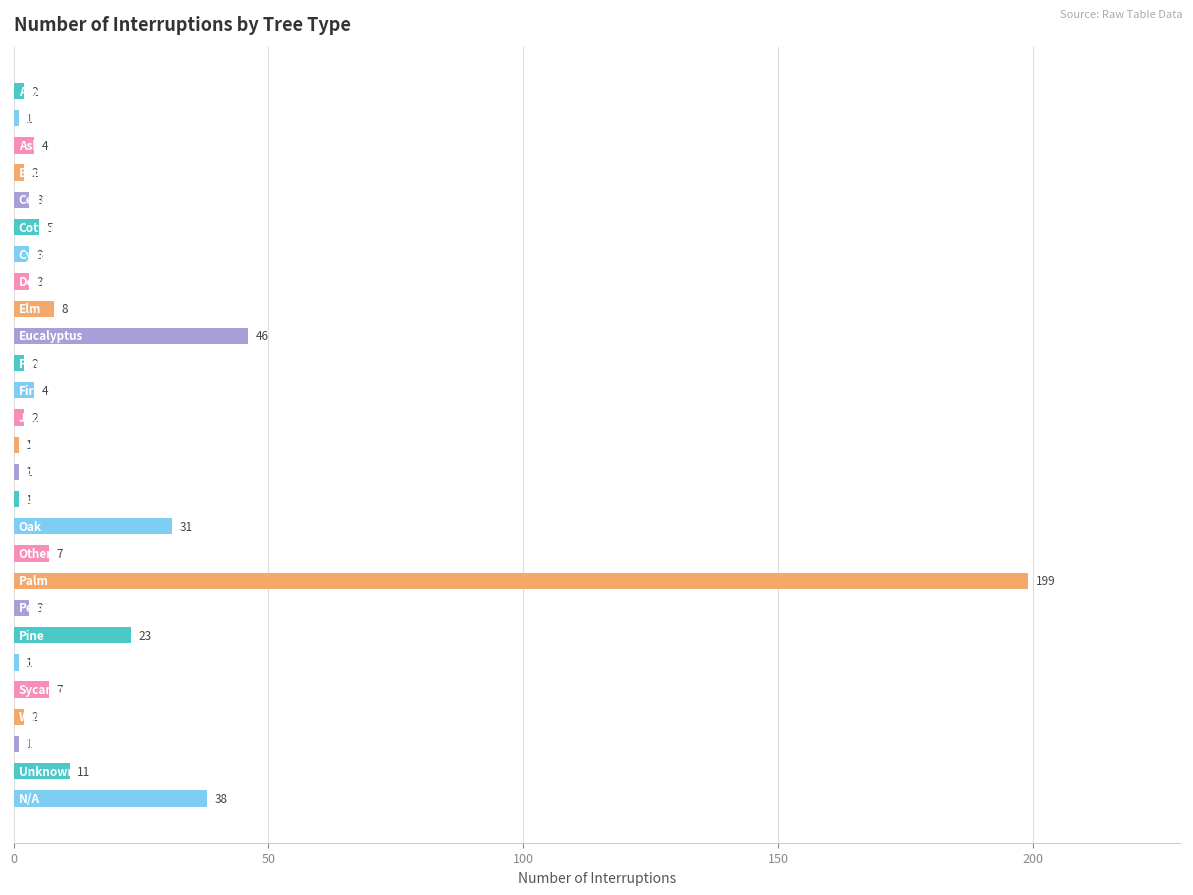

What is the difference between the maximum and minimum values?

198